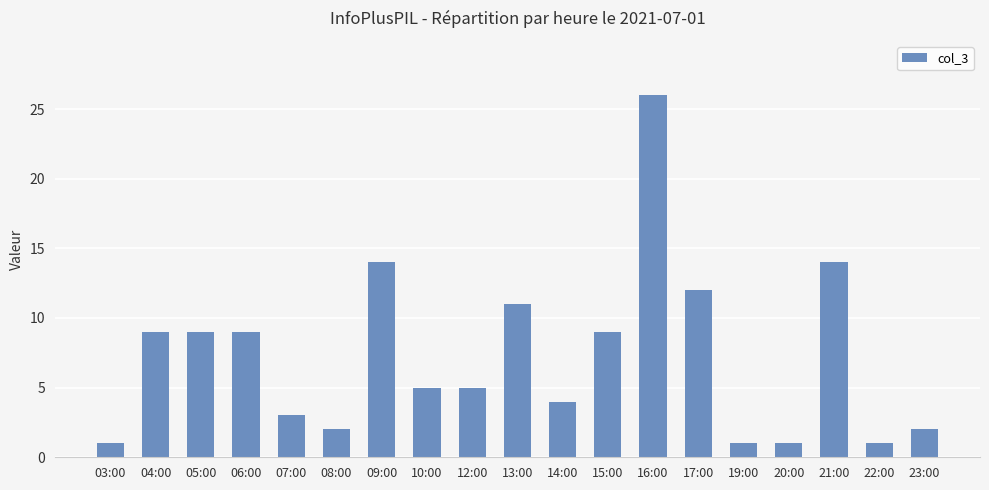

The chart shows a value of 2 at 23:00. True or false?

True